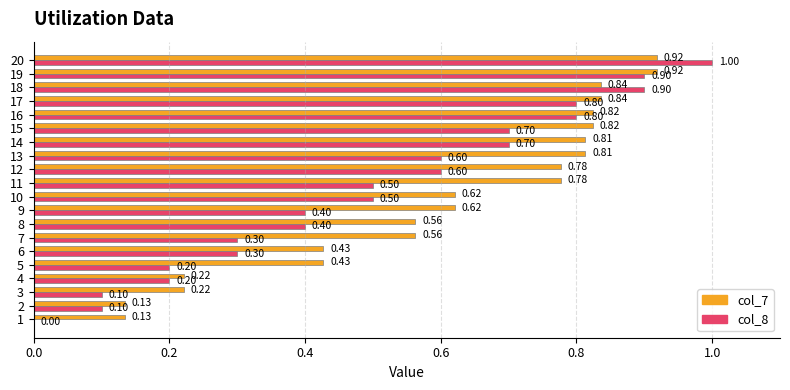

How many col_7 values are between 0 and 1?

20